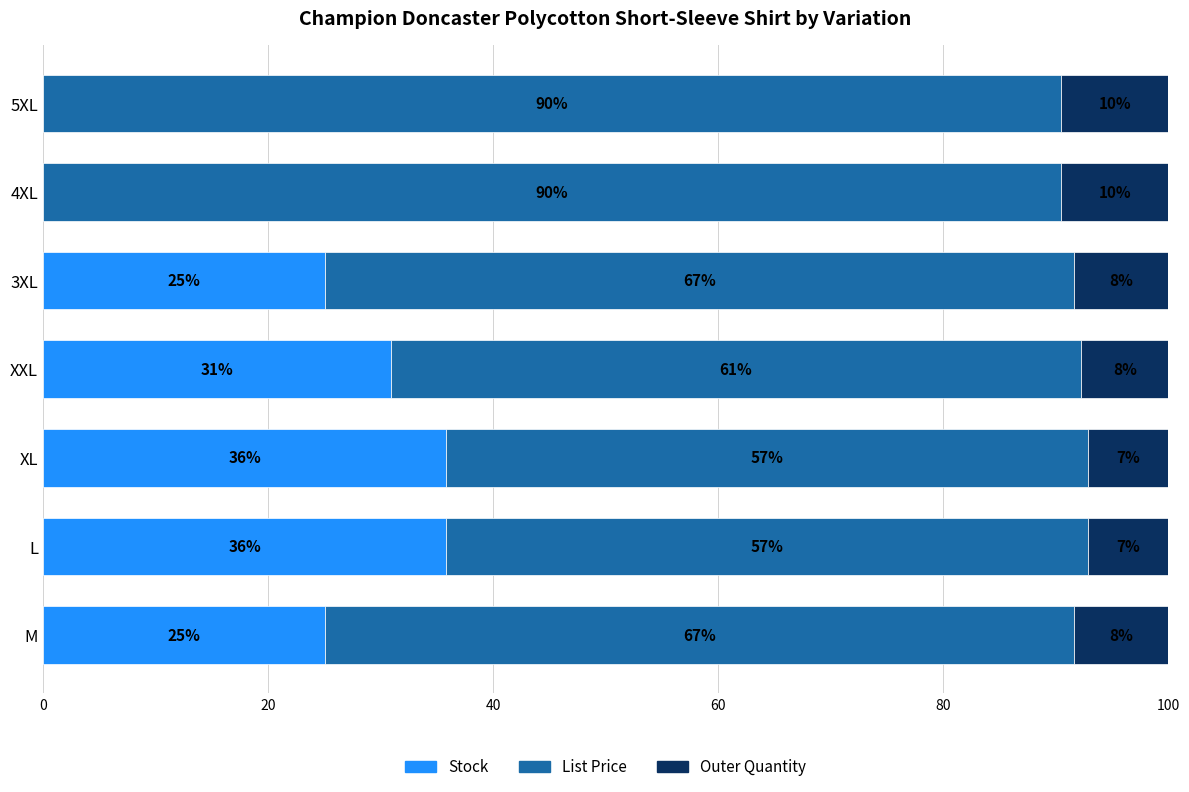

Reading left to right, list all the values displayed in this chart.

Stock: 25.1	35.8	35.8	30.9	25.1	0.0	0.0
List Price: 66.5	57.0	57.0	61.4	66.5	90.5	90.5
Outer Quantity: 8.4	7.2	7.2	7.7	8.4	9.5	9.5